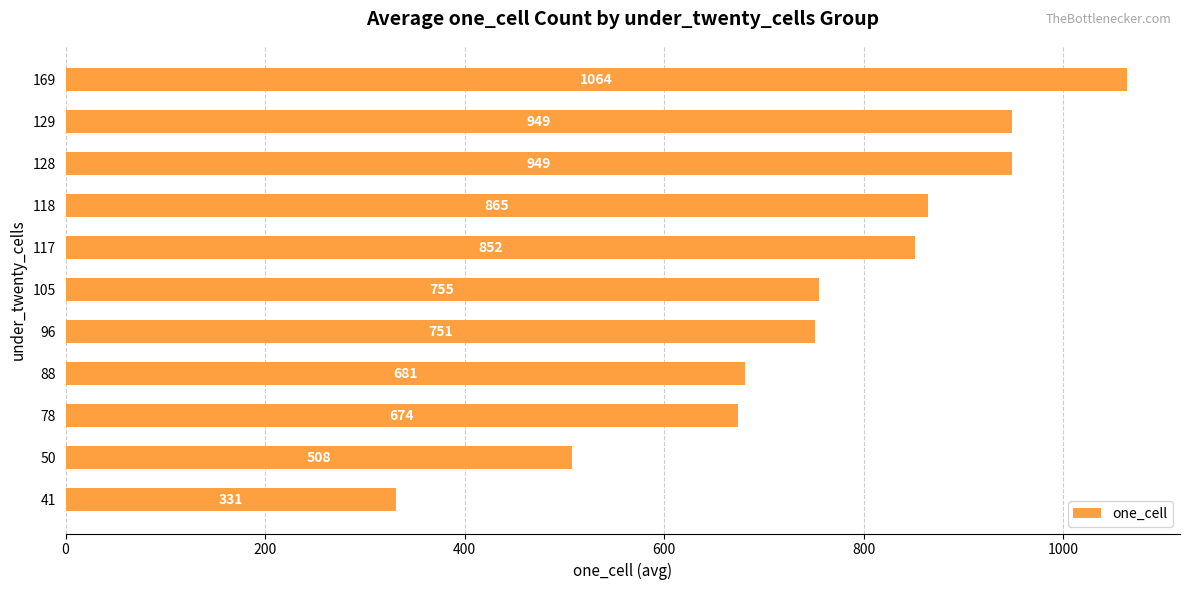

At which category does the chart reach its peak across all series?

169